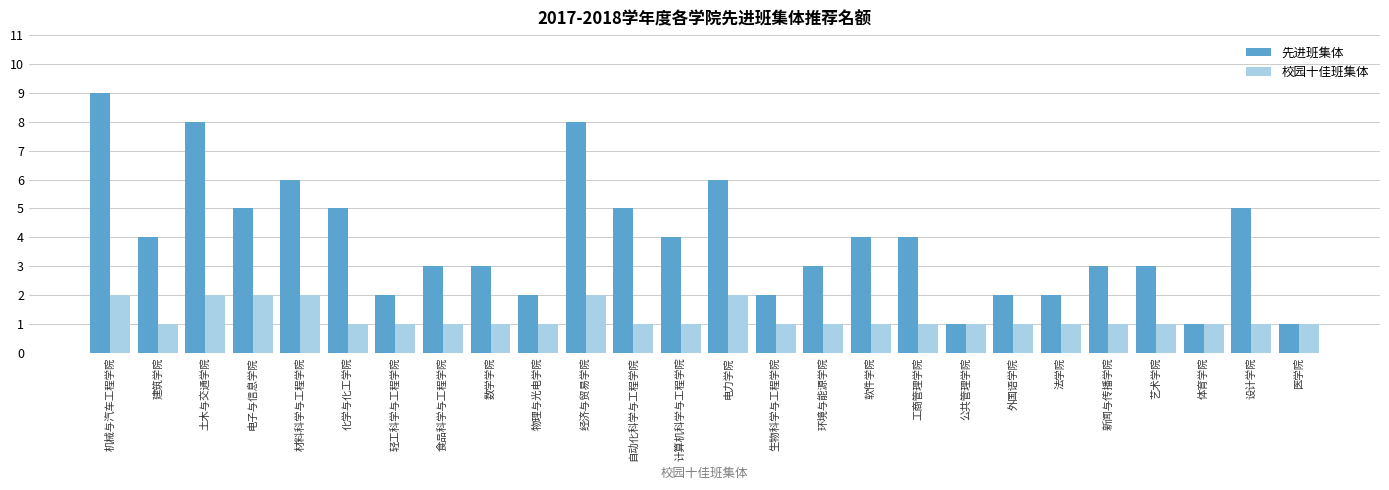

What is the spread (max minus min) of values at 设计学院?

4